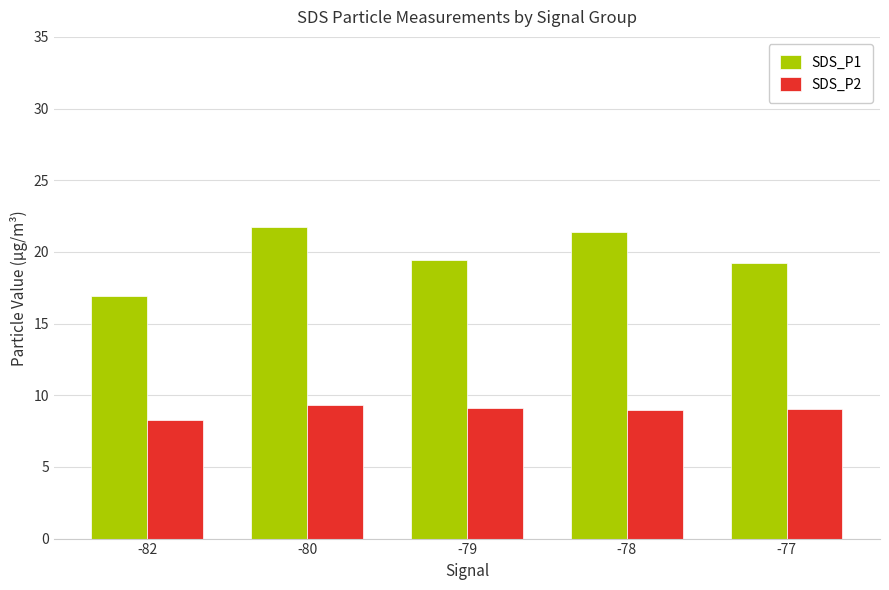

What is the difference between the maximum and minimum values in the SDS_P1 series?

4.9